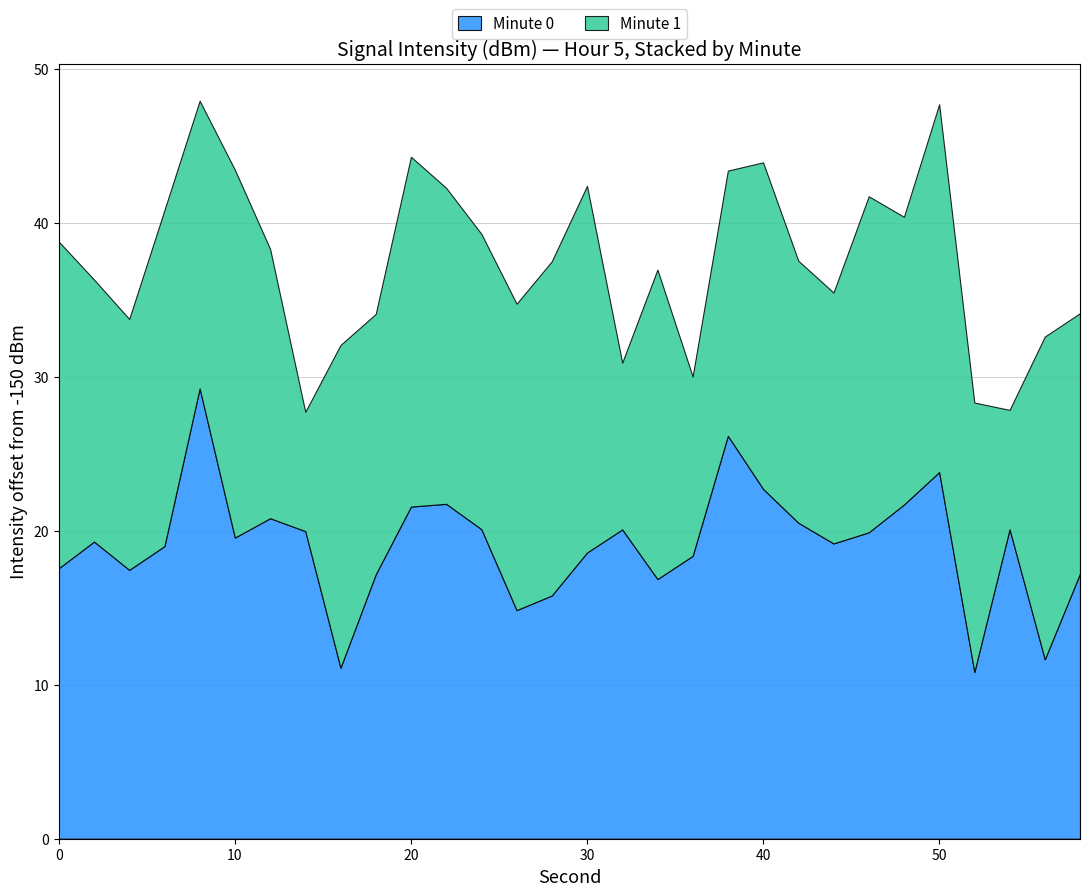

What is the maximum value for Minute 0?

29.3